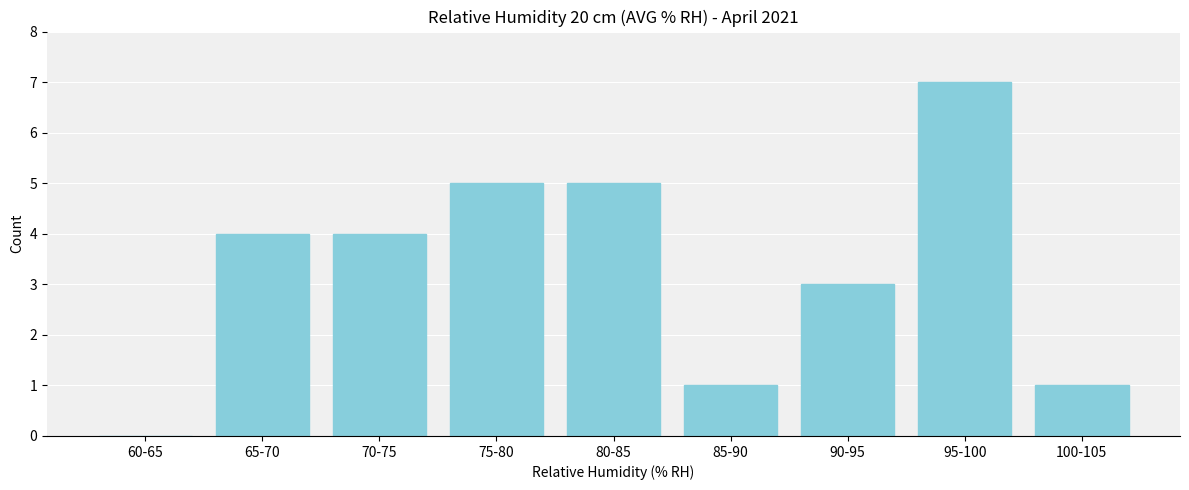

Reading left to right, extract all data points from this chart.

60-65=0	65-70=4	70-75=4	75-80=5	80-85=5	85-90=1	90-95=3	95-100=7	100-105=1